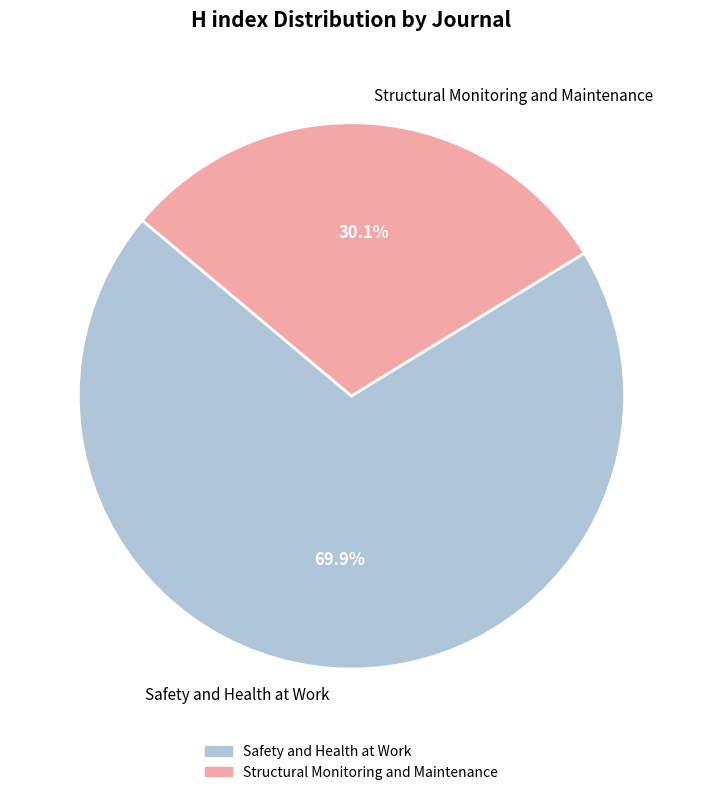

Which slice represents more than half of the pie?

Safety and Health at Work